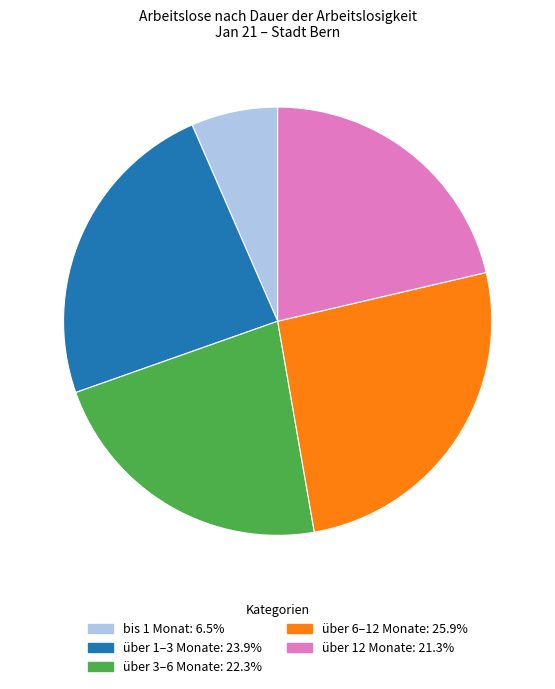

Combined, do über 12 Monate and über 3–6 Monate account for over 50%?

No